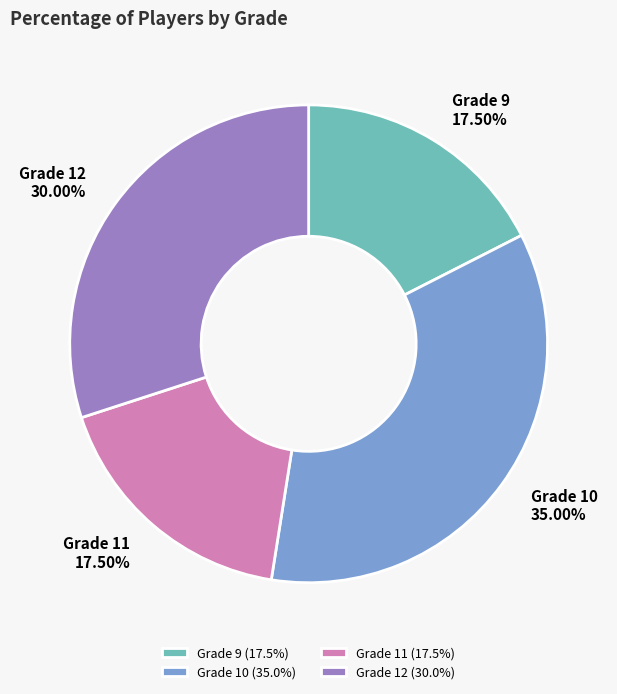

Does Grade 12 account for over 50% of the chart?

No